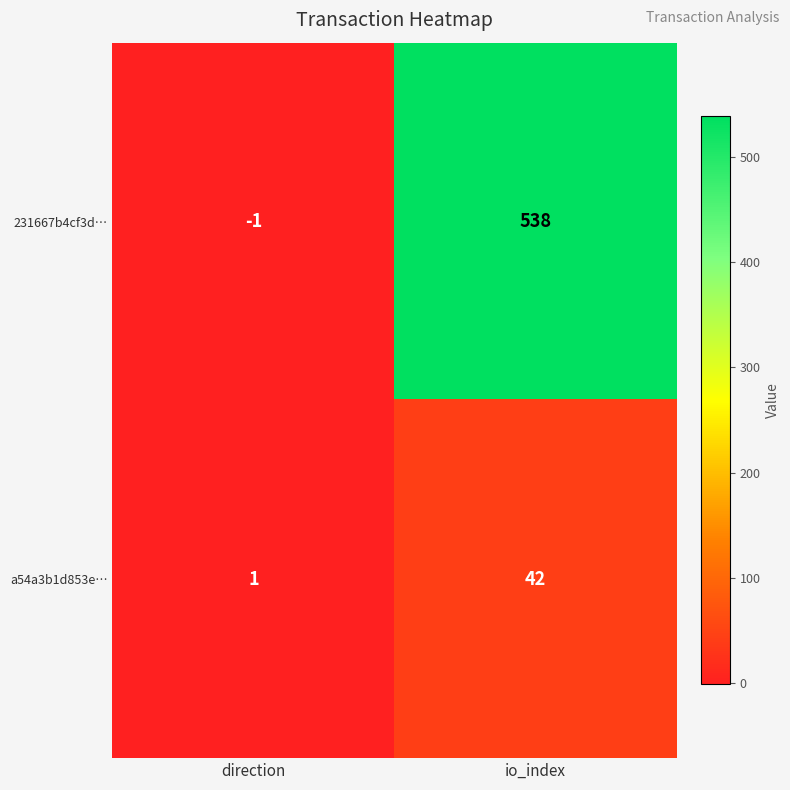

At which label is a54a3b1d853e… closest to 21?

direction